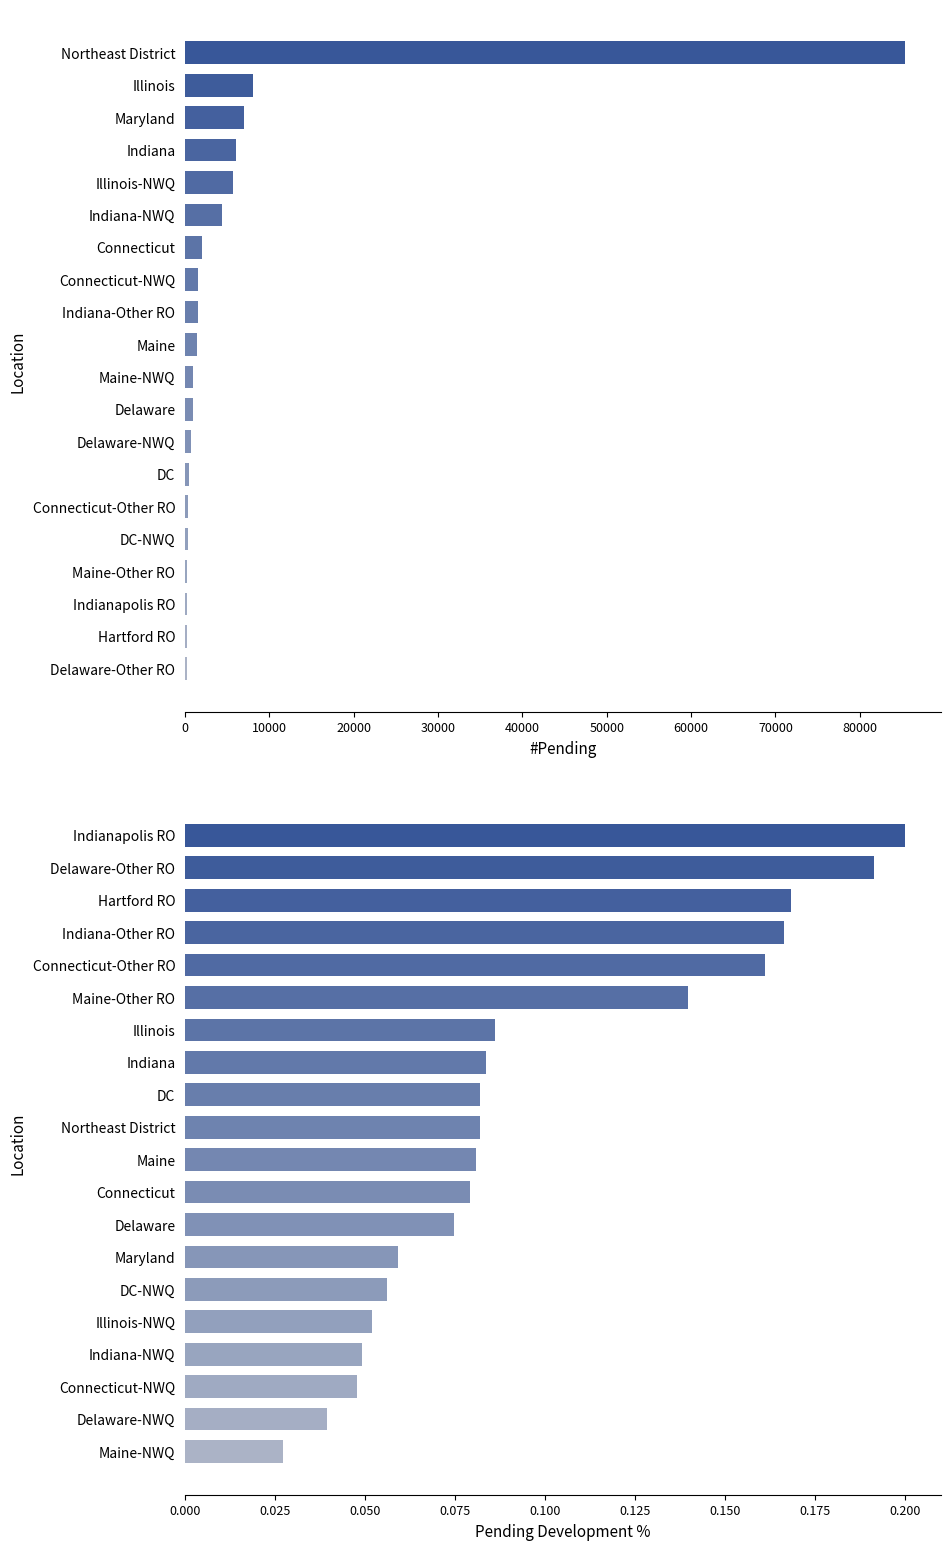

What is the difference between the highest and lowest values at 30000?

6089.8